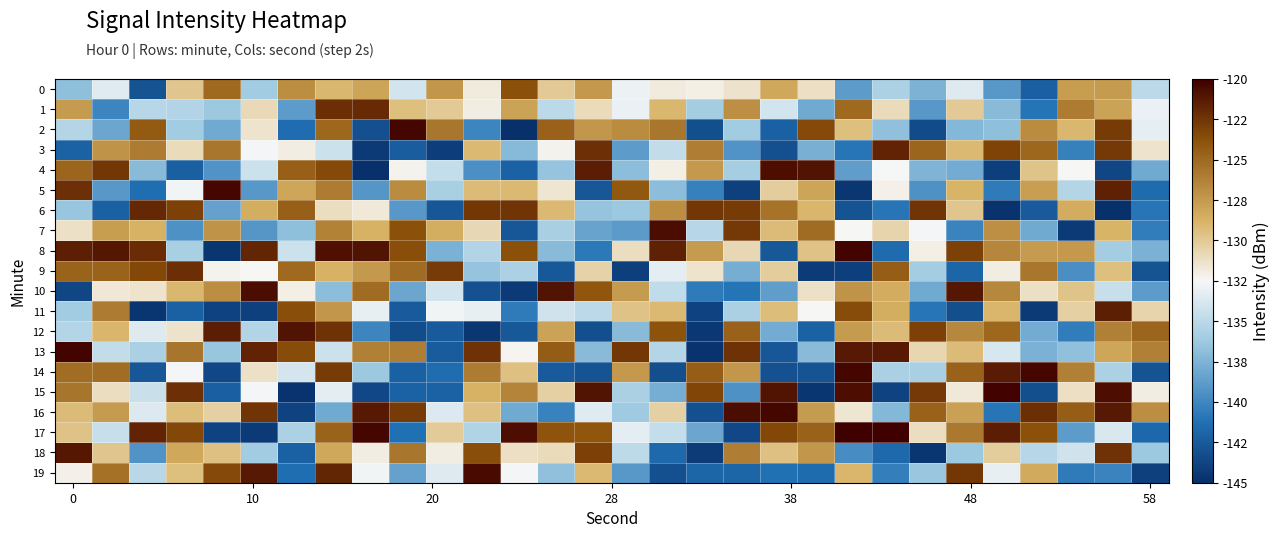

Reading left to right, transcribe all the data shown in this chart.

0: -136.8	-133.4	-142.9	-129.8	-125.0	-136.1	-126.9	-129.0	-128.1	-134.0	-127.3	-131.8	-123.7	-130.0	-127.5	-133.0	-131.9	-132.1	-131.4	-128.3	-131.2	-138.8	-135.6	-137.5	-133.5	-139.0	-142.2	-127.7	-127.6	-134.9
1: -127.6	-140.0	-135.2	-135.3	-136.3	-130.9	-138.8	-122.2	-122.0	-129.4	-130.0	-132.0	-128.0	-135.0	-131.0	-133.0	-129.0	-136.0	-127.0	-134.0	-138.0	-125.0	-131.0	-139.0	-130.0	-137.0	-141.0	-126.0	-128.0	-133.0
2: -135.3	-138.2	-124.3	-136.1	-138.0	-131.4	-141.5	-124.9	-143.1	-120.3	-125.7	-140.0	-144.9	-124.6	-127.3	-126.8	-125.7	-143.1	-136.0	-142.1	-123.4	-129.4	-136.7	-143.4	-137.2	-136.9	-126.8	-129.1	-122.8	-133.2
3: -142.0	-127.2	-126.0	-131.0	-125.7	-132.7	-131.9	-134.3	-144.4	-142.3	-144.2	-129.1	-137.1	-132.3	-122.3	-138.8	-134.7	-126.1	-139.3	-143.1	-137.8	-141.0	-121.8	-124.8	-129.2	-123.2	-124.9	-140.3	-122.7	-131.5
4: -124.8	-122.6	-137.0	-142.2	-139.3	-134.3	-124.5	-123.5	-144.8	-132.2	-134.6	-139.4	-142.0	-136.6	-121.4	-136.9	-132.0	-127.4	-135.9	-120.7	-120.9	-138.7	-132.6	-137.5	-137.9	-144.1	-129.8	-132.4	-143.7	-138.0
5: -122.3	-139.0	-141.4	-132.8	-120.4	-138.9	-128.2	-126.0	-139.1	-126.8	-135.8	-129.2	-129.2	-131.6	-142.7	-124.1	-137.0	-140.3	-144.0	-130.2	-128.1	-144.6	-132.2	-139.3	-128.9	-140.6	-127.7	-135.3	-121.6	-141.6
6: -136.5	-142.2	-121.9	-123.1	-138.6	-128.5	-124.6	-131.1	-131.8	-139.0	-142.7	-122.6	-122.5	-129.2	-136.5	-136.3	-126.9	-122.6	-122.8	-125.5	-128.9	-142.9	-141.0	-122.5	-129.8	-144.8	-142.5	-128.4	-144.9	-141.0
7: -131.3	-127.7	-128.7	-139.4	-127.2	-139.1	-136.9	-126.3	-128.8	-123.8	-128.6	-130.8	-142.7	-135.8	-138.4	-138.9	-120.7	-135.2	-122.7	-129.2	-125.1	-132.4	-130.6	-132.7	-140.1	-126.9	-138.0	-144.4	-128.9	-140.6
8: -121.5	-121.2	-122.1	-135.7	-144.6	-121.8	-134.3	-120.8	-120.9	-123.7	-137.6	-135.4	-123.7	-137.1	-140.8	-131.1	-121.6	-127.6	-130.7	-142.6	-129.6	-120.2	-141.5	-132.0	-123.1	-126.5	-127.6	-127.4	-136.0	-137.7
9: -124.8	-124.7	-123.3	-122.2	-132.2	-132.5	-125.0	-128.8	-127.5	-125.1	-122.7	-136.6	-135.6	-142.7	-130.5	-144.1	-133.4	-131.4	-137.8	-130.2	-144.2	-144.1	-124.4	-136.0	-141.8	-131.9	-125.8	-139.6	-129.4	-142.9
10: -143.7	-131.7	-131.5	-129.1	-126.8	-120.6	-132.1	-136.9	-125.1	-138.2	-134.0	-143.0	-144.4	-120.9	-124.1	-127.6	-134.8	-140.7	-141.1	-138.7	-131.3	-127.1	-128.5	-138.0	-121.1	-126.6	-131.1	-129.7	-134.5	-138.8
11: -136.1	-126.1	-144.6	-142.1	-143.8	-144.0	-123.6	-127.4	-133.1	-142.6	-132.7	-133.2	-140.7	-134.2	-135.0	-129.6	-129.1	-143.9	-135.6	-129.4	-132.4	-123.6	-128.5	-140.9	-143.2	-128.9	-144.3	-130.4	-121.5	-130.6
12: -135.3	-128.9	-133.5	-131.4	-121.5	-135.3	-121.0	-122.4	-140.1	-143.3	-142.5	-144.5	-142.6	-127.9	-143.2	-137.0	-123.9	-144.4	-124.6	-138.0	-142.0	-127.6	-129.3	-123.1	-126.6	-124.9	-137.9	-140.6	-126.2	-124.8
13: -120.2	-134.7	-135.7	-125.6	-136.5	-121.7	-123.5	-134.3	-126.2	-126.1	-142.4	-122.4	-132.4	-124.3	-137.0	-122.6	-135.3	-144.7	-122.4	-142.7	-137.0	-121.2	-121.2	-130.7	-129.2	-133.8	-137.7	-136.8	-128.2	-126.2
14: -125.2	-125.3	-142.7	-132.6	-143.6	-131.3	-134.0	-122.8	-136.2	-142.1	-141.4	-126.0	-129.5	-142.5	-142.9	-127.5	-143.2	-124.5	-127.3	-143.0	-142.9	-120.3	-135.6	-135.7	-124.7	-121.3	-120.3	-126.2	-135.6	-142.9
15: -125.6	-131.0	-134.4	-122.3	-142.2	-132.7	-144.7	-133.3	-143.6	-142.0	-142.1	-128.8	-126.3	-130.4	-120.9	-135.6	-137.9	-123.3	-139.4	-120.9	-144.7	-120.8	-143.9	-122.7	-131.8	-120.2	-143.2	-131.2	-120.8	-131.9
16: -129.3	-127.6	-133.6	-129.3	-130.4	-122.5	-143.9	-138.0	-121.2	-122.7	-133.6	-129.5	-138.1	-140.3	-133.4	-136.2	-130.4	-143.1	-120.6	-120.3	-127.5	-131.6	-137.3	-124.7	-127.9	-140.9	-122.2	-124.4	-121.3	-126.9
17: -129.7	-134.5	-121.7	-123.3	-143.9	-144.3	-135.6	-124.7	-120.3	-141.2	-130.1	-135.5	-120.8	-123.9	-124.0	-133.3	-134.6	-138.2	-143.6	-123.4	-124.7	-120.0	-120.1	-131.1	-125.8	-121.4	-123.8	-138.8	-133.7	-141.8
18: -121.1	-129.8	-139.3	-128.2	-129.5	-136.0	-142.2	-128.2	-132.0	-125.7	-132.0	-123.7	-131.2	-131.0	-123.1	-134.9	-141.6	-144.3	-126.1	-129.5	-127.4	-139.7	-141.6	-144.6	-136.2	-130.3	-135.2	-134.1	-122.4	-136.3
19: -132.2	-125.4	-135.1	-129.4	-123.4	-121.3	-141.3	-121.8	-132.7	-138.5	-133.5	-120.5	-132.7	-136.8	-129.2	-139.0	-143.1	-141.8	-141.8	-141.2	-141.5	-129.0	-140.5	-136.4	-122.6	-133.2	-128.3	-140.7	-140.2	-144.0